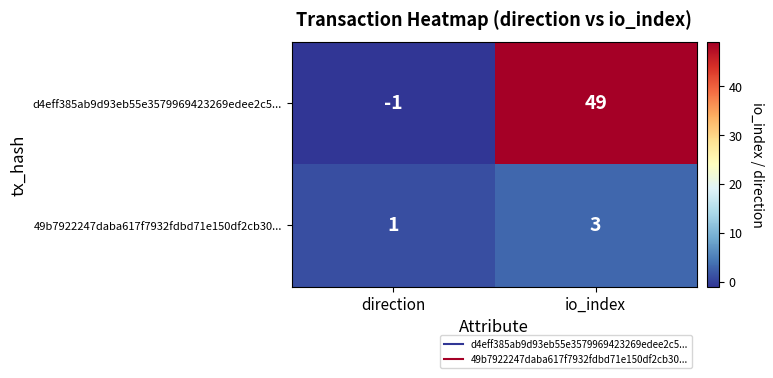

True or false: 49b7922247daba617f7932fdbd71e150df2cb30... has a value of 3 at io_index.

True